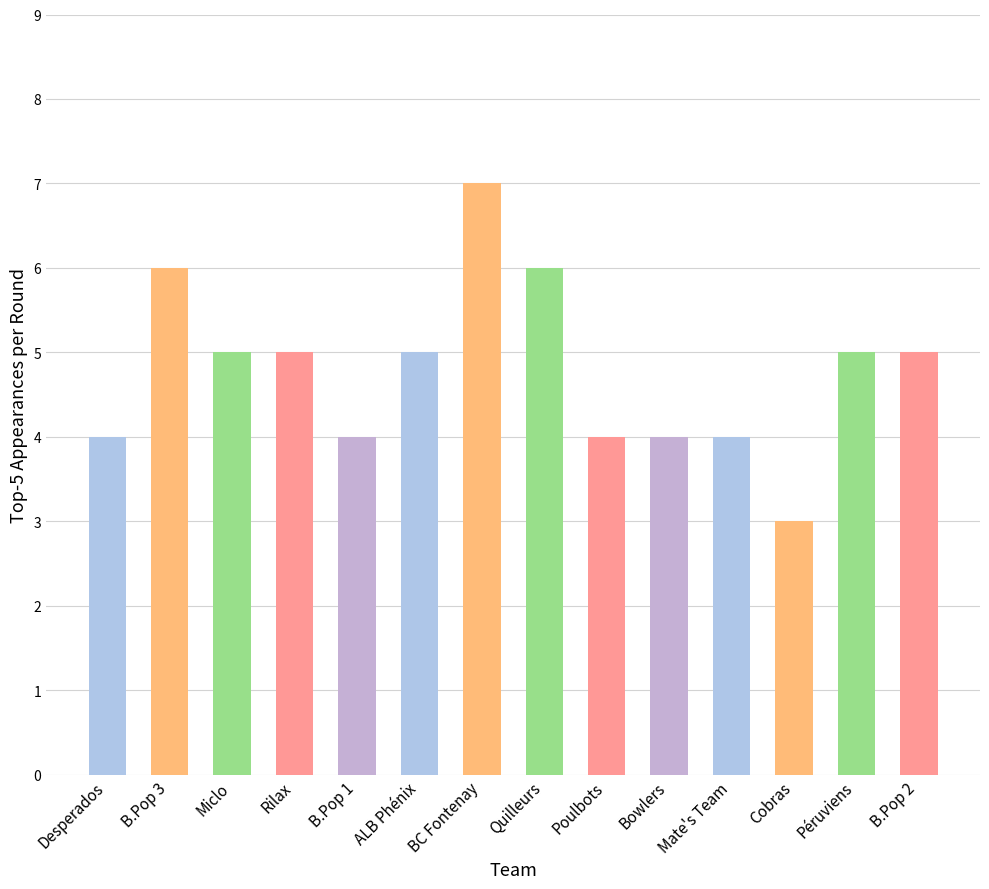

What is the ratio of the value at Cobras to the value at BC Fontenay?

0.4